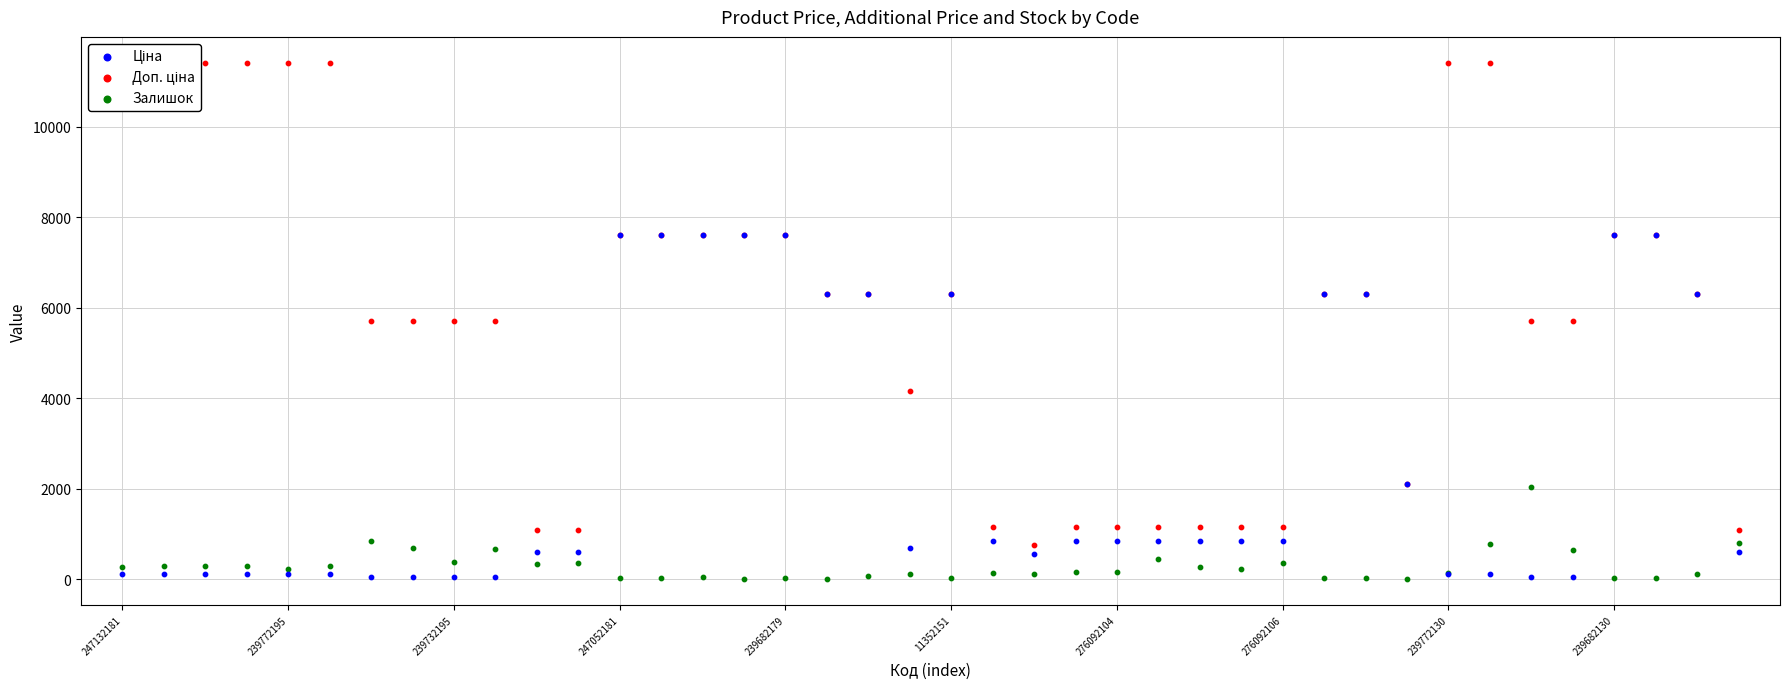

Which series has the widest spread of Y values?

Доп. ціна